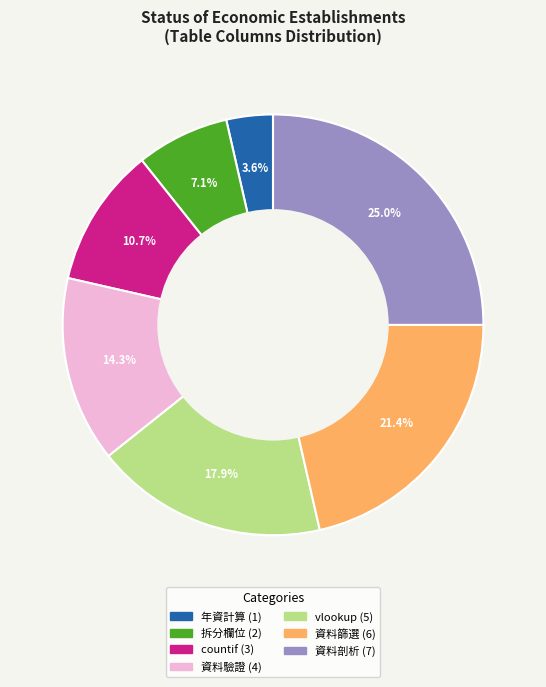

Which slice is the smallest?

年資計算